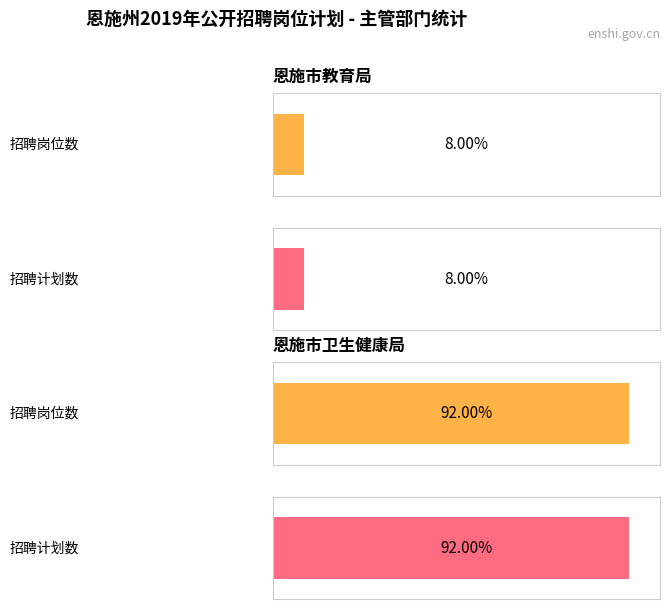

Does the chart contain stacked bars?

No